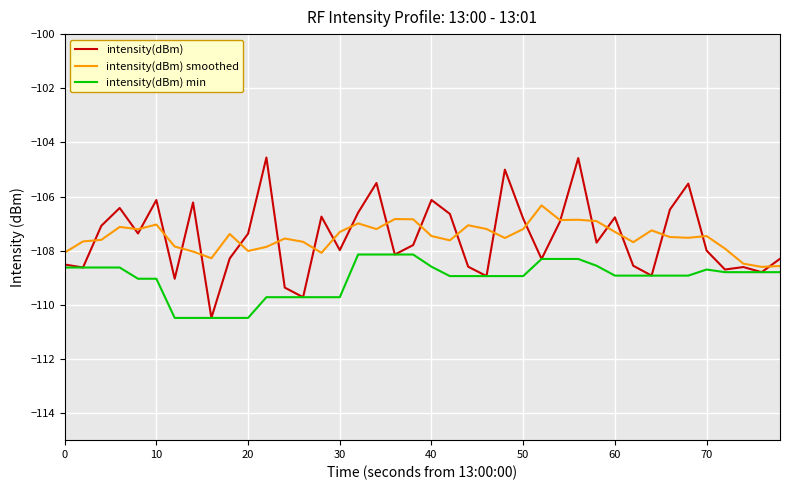

List the series in order of their peak value, lowest first.

intensity(dBm) min, intensity(dBm) smoothed, intensity(dBm)